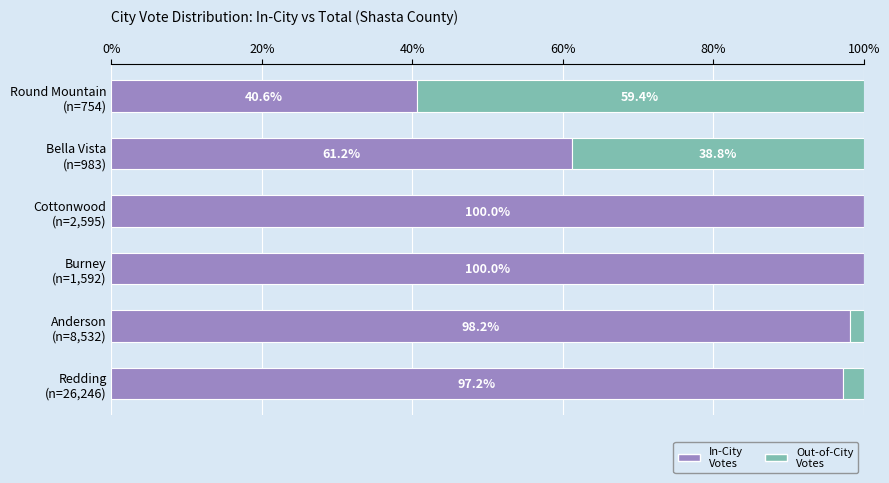

What are all the series names shown in the legend?

In-City Votes, Out-of-City Votes